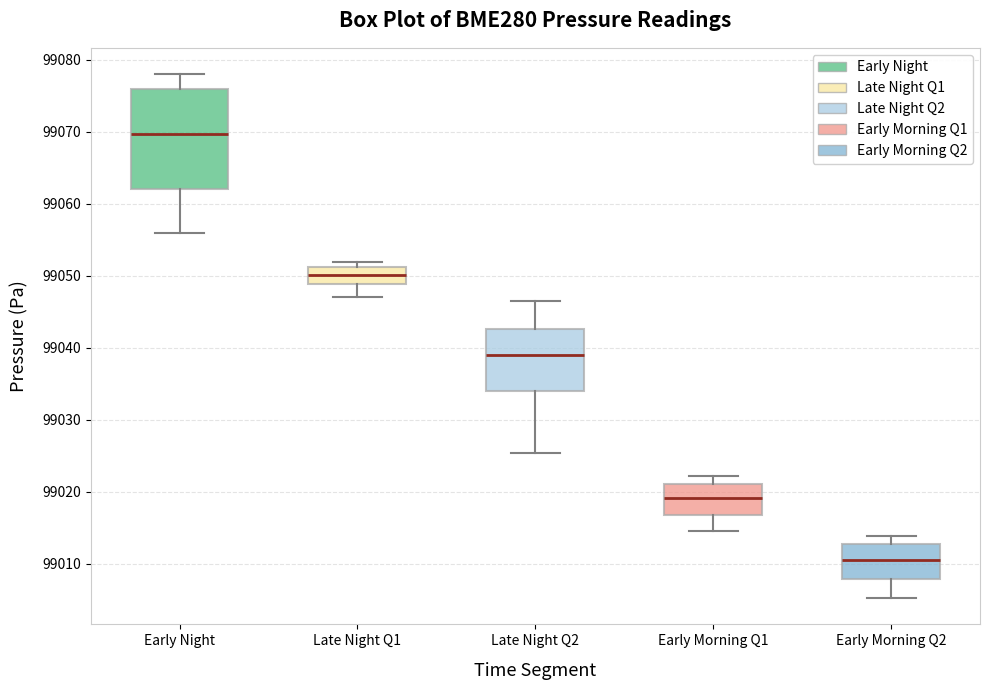

Which box has the lowest median line?

Early Morning Q2